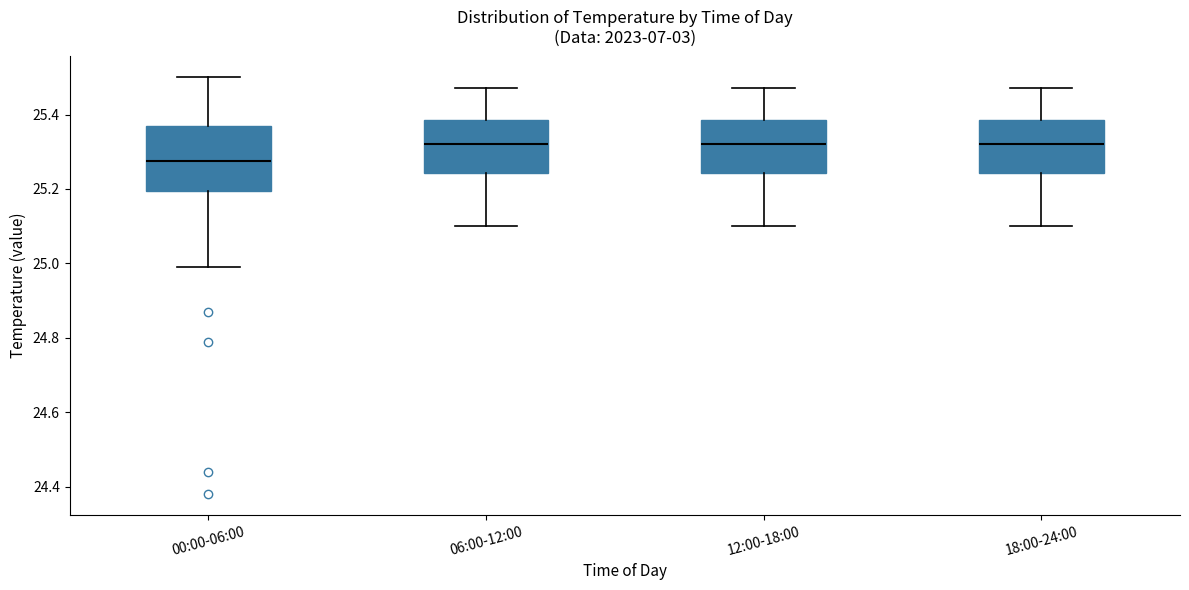

Reading left to right, transcribe this box plot: for each box, give where its median line is, the range the box spans, and where its two whiskers end, as read against the y-axis. The values are not printed on the chart, so give them approximately, as read against the axis.

00:00-06:00: median 25.28, box 25.20 to 25.38, whiskers 25.00 to 25.50
06:00-12:00: median 25.32, box 25.24 to 25.38, whiskers 25.10 to 25.48
12:00-18:00: median 25.32, box 25.24 to 25.38, whiskers 25.10 to 25.48
18:00-24:00: median 25.32, box 25.24 to 25.38, whiskers 25.10 to 25.48